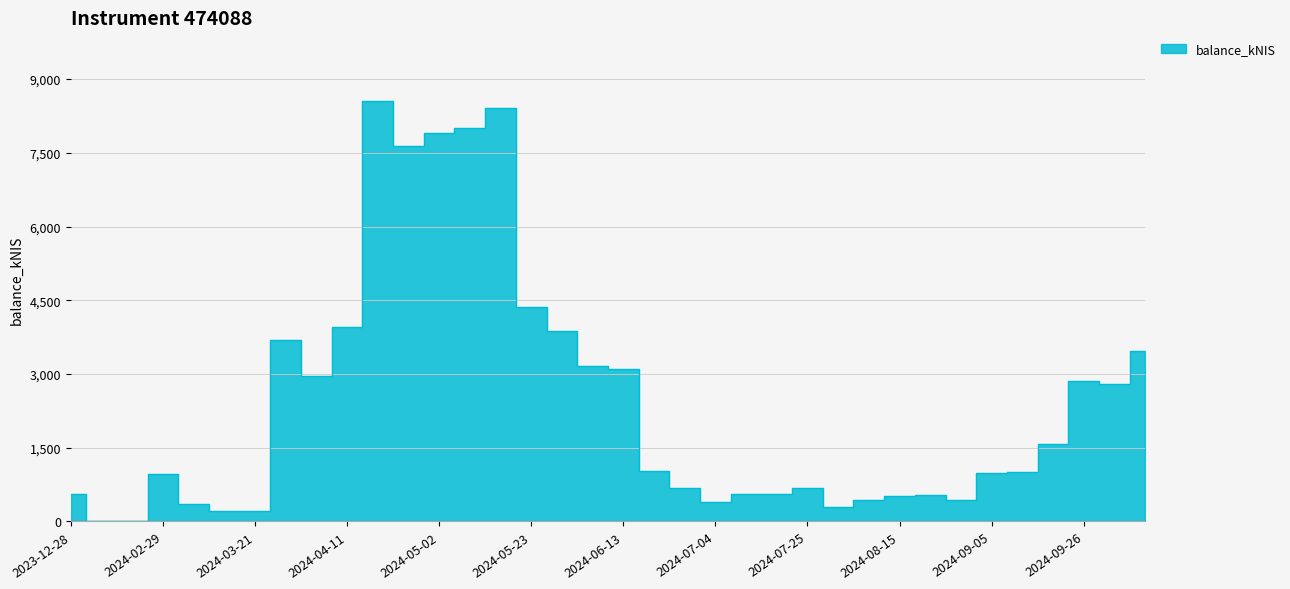

How many interior local valleys (lower than both neighbors) does the data have?

8